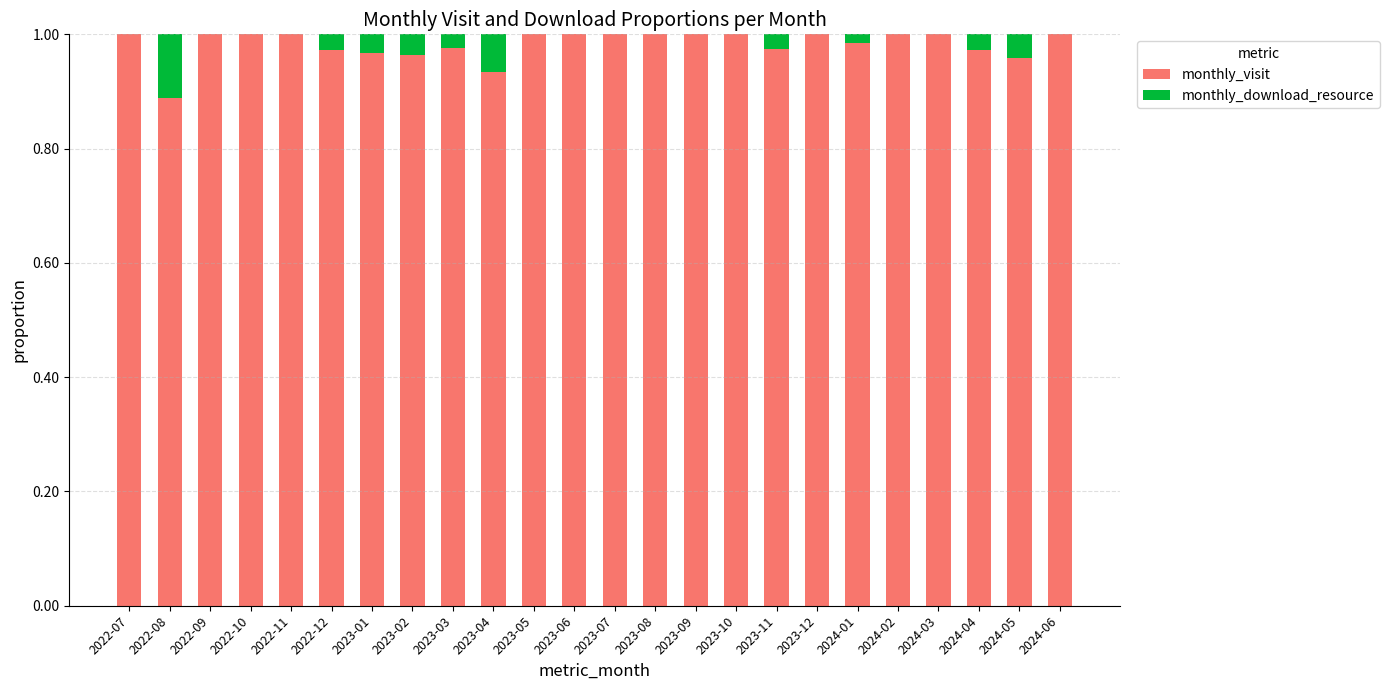

What is the sum of the monthly_visit values at 2024-06 and 2024-03?

2.0